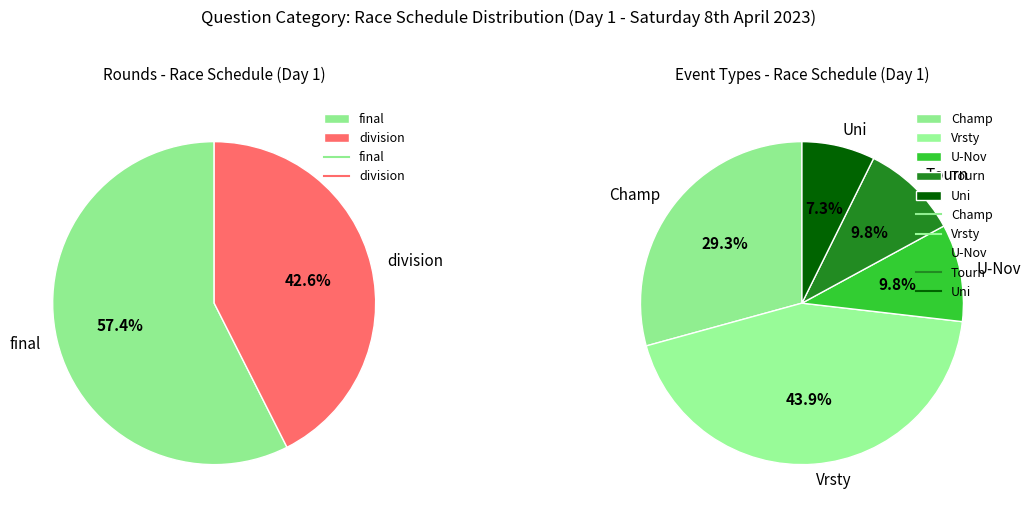

Rank the categories by value from highest to lowest.

final, division